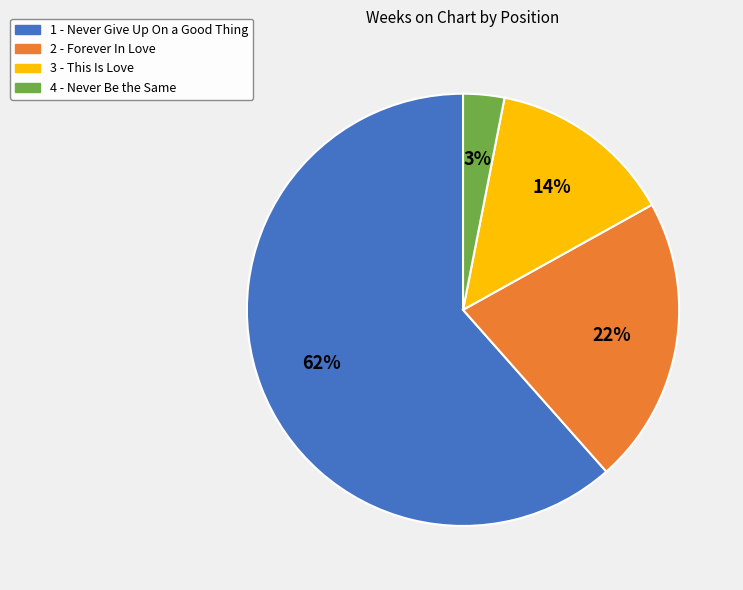

Which slice is the smallest?

4 - Never Be the Same